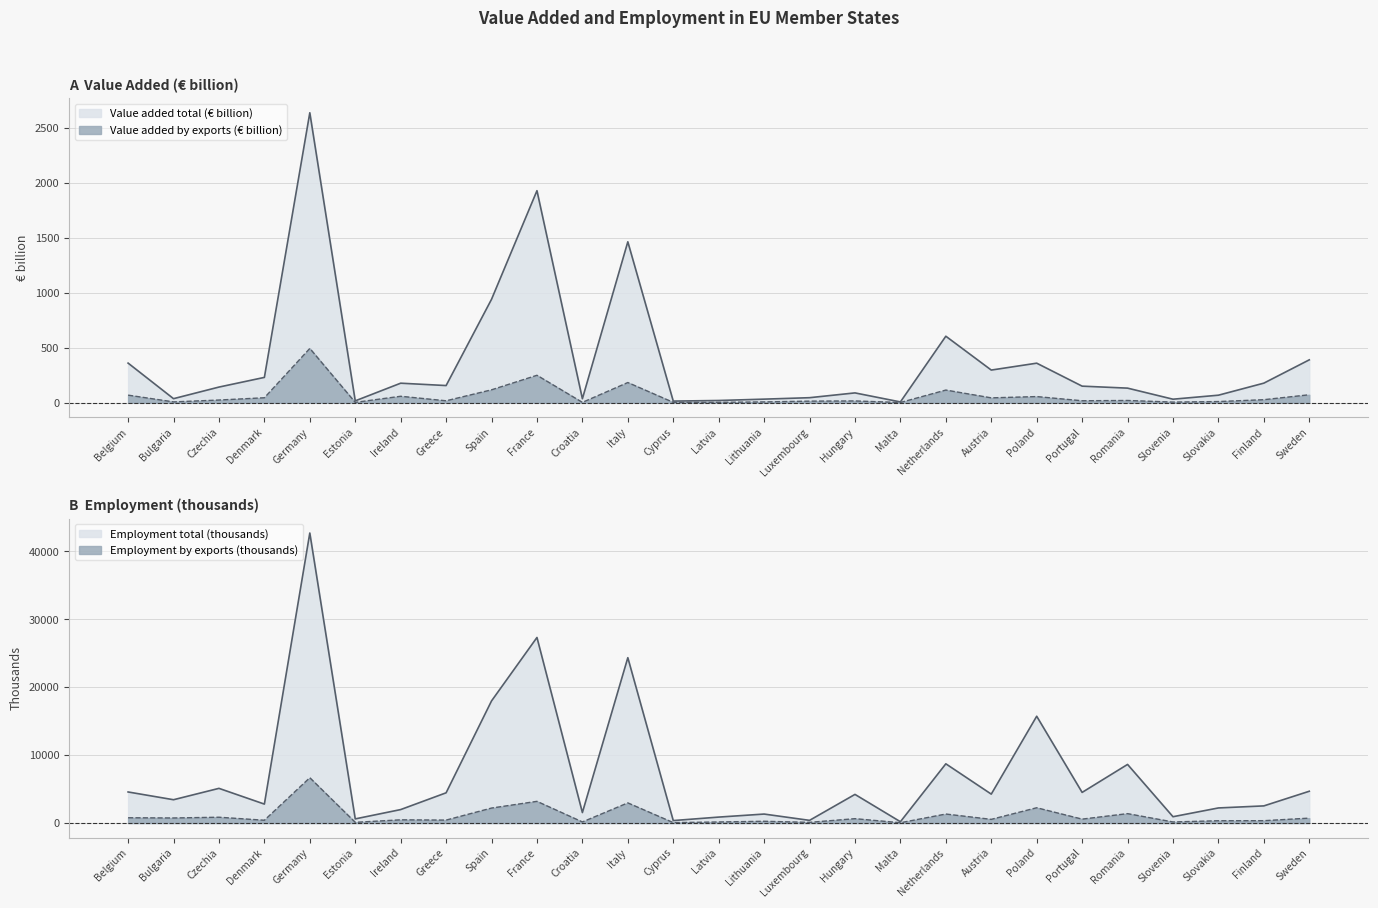

Reading left to right, what are all the values shown in this chart?

Value added total (€ million): Belgium=360.6	Bulgaria=37.3	Czechia=142.7	Denmark=230.6	Germany=2635.4	Estonia=17.5	Ireland=178.0	Greece=156.5	Spain=940.4	France=1927.2	Croatia=36.7	Italy=1462.7	Cyprus=15.3	Latvia=20.8	Lithuania=33.1	Luxembourg=46.3	Hungary=89.8	Malta=7.7	Netherlands=604.8	Austria=297.2	Poland=359.9	Portugal=151.1	Romania=133.1	Slovenia=32.5	Slovakia=68.9	Finland=178.4	Sweden=390.2
Value added by exports (€ million): Belgium=69.5	Bulgaria=8.1	Czechia=24.9	Denmark=45.6	Germany=493.8	Estonia=3.8	Ireland=59.1	Greece=18.1	Spain=117.8	France=249.9	Croatia=3.7	Italy=184.1	Cyprus=3.8	Latvia=4.1	Lithuania=7.9	Luxembourg=14.9	Hungary=16.6	Malta=2.7	Netherlands=115.6	Austria=44.7	Poland=56.4	Portugal=18.4	Romania=20.9	Slovenia=6.2	Slovakia=11.1	Finland=28.1	Sweden=72.9
Employment total (thousands): Belgium=4577.2	Bulgaria=3434.2	Czechia=5109.0	Denmark=2791.0	Germany=42721.0	Estonia=609.9	Ireland=1984.0	Greece=4453.7	Spain=17987.7	France=27334.0	Croatia=1542.3	Italy=24357.3	Cyprus=363.4	Latvia=876.6	Lithuania=1322.8	Luxembourg=395.1	Hungary=4218.9	Malta=192.1	Netherlands=8725.0	Austria=4259.9	Poland=15731.0	Portugal=4513.0	Romania=8634.6	Slovenia=931.7	Slovakia=2223.1	Finland=2525.7	Sweden=4683.0
Employment by exports (thousands): Belgium=778.7	Bulgaria=745.5	Czechia=856.5	Denmark=412.7	Germany=6674.6	Estonia=104.4	Ireland=475.5	Greece=433.9	Spain=2208.0	France=3195.5	Croatia=161.2	Italy=2969.3	Cyprus=61.1	Latvia=157.2	Lithuania=260.3	Luxembourg=102.3	Hungary=643.4	Malta=46.0	Netherlands=1326.8	Austria=542.7	Poland=2252.4	Portugal=576.8	Romania=1386.1	Slovenia=159.5	Slovakia=338.7	Finland=347.2	Sweden=723.4